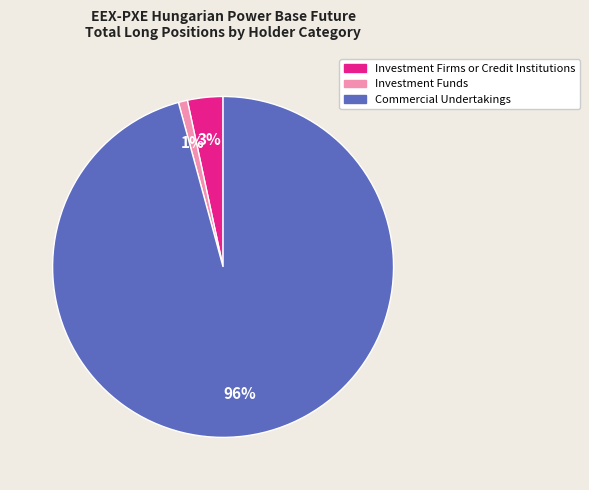

Does any single category account for the majority?

Yes